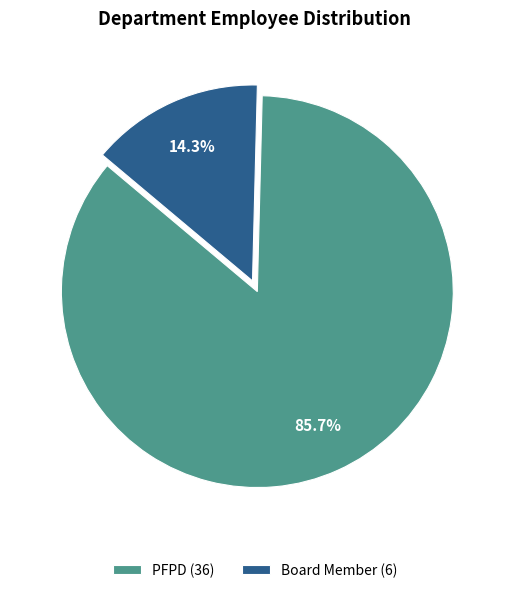

True or false: Board Member accounts for 14% of the total.

True